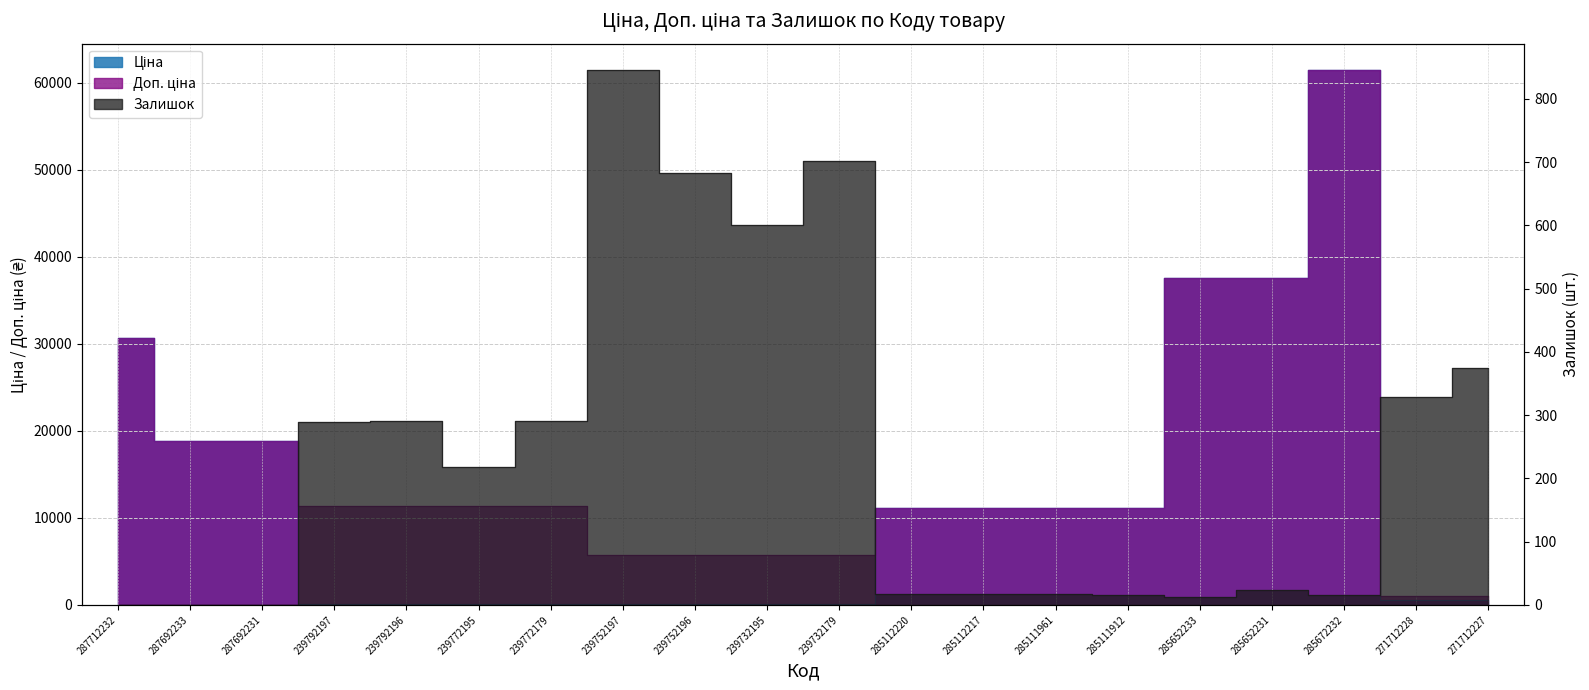

What is the difference between the second highest and minimum values in the Ціна series?

37536.6